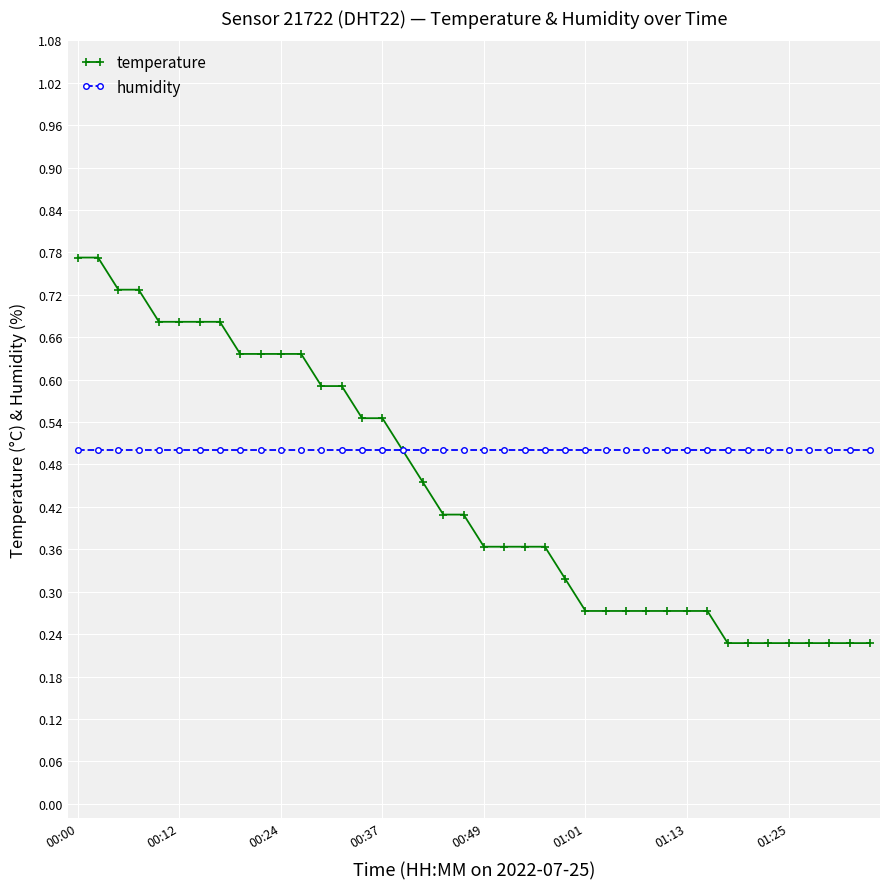

Which series has the largest total across all categories?

humidity